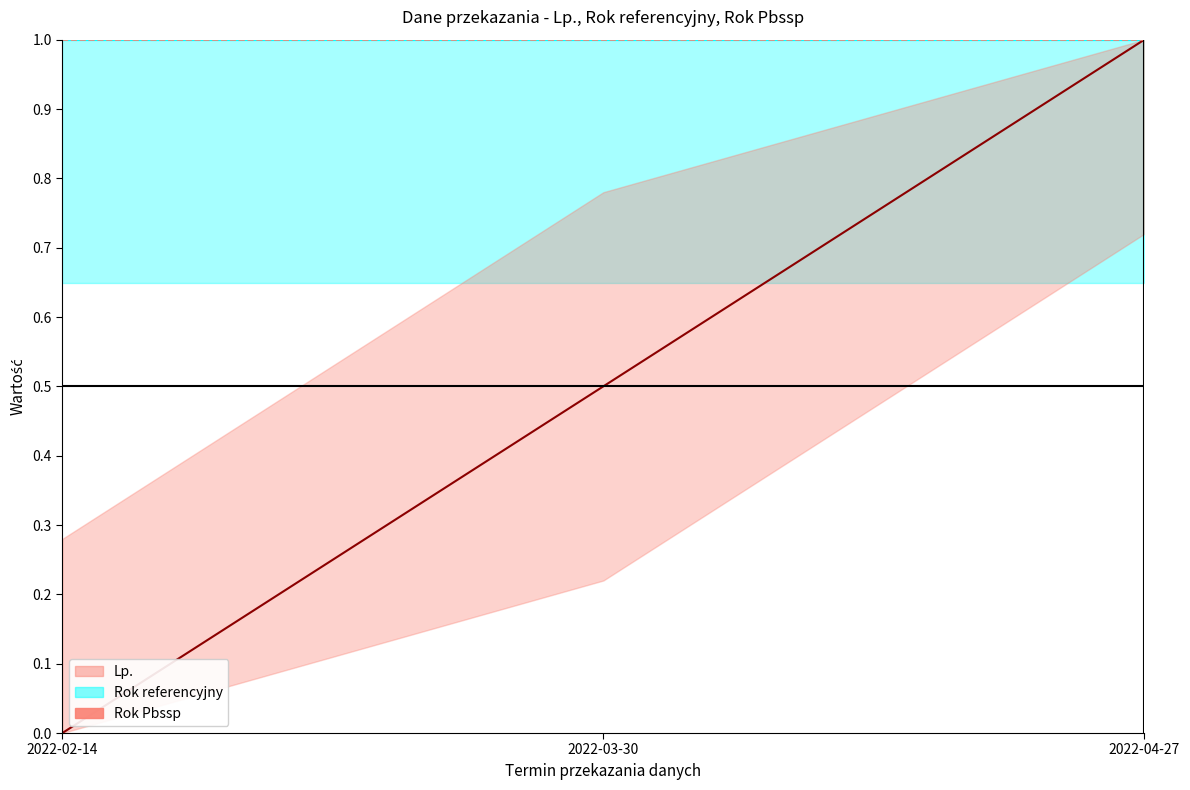

Which series changed the most between 2022-03-30 and 2022-04-27?

Lp. line